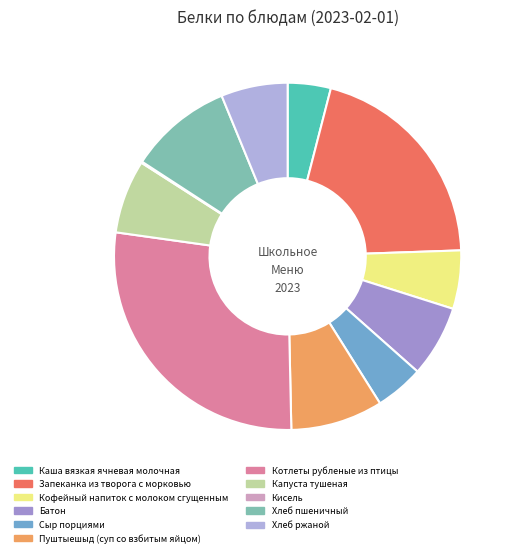

True or false: Хлеб ржаной accounts for 20% of the total.

False